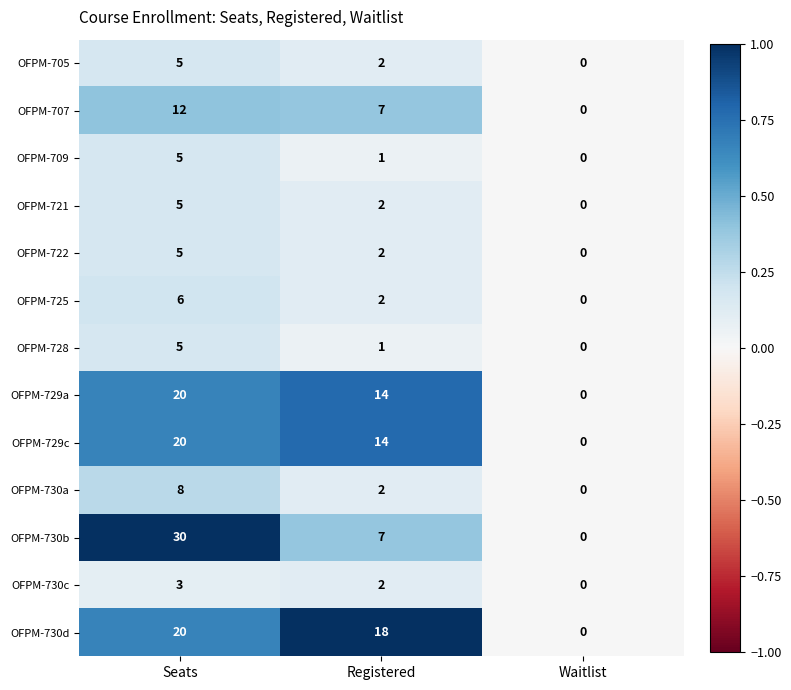

The value of OFPM-725 at Seats is 6. True or false?

True